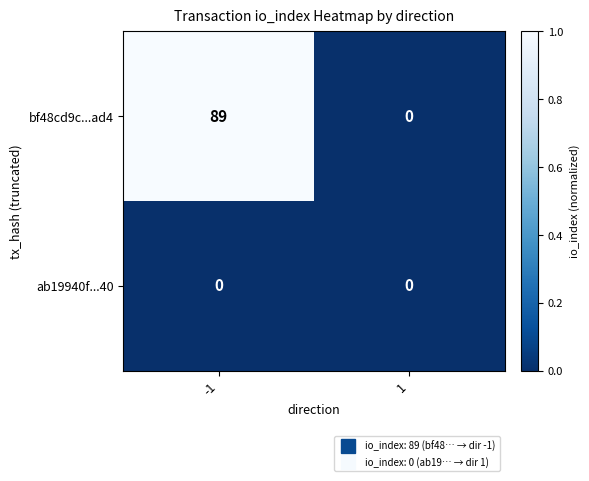

Which series has the widest spread of values?

bf48cd9c...ad4